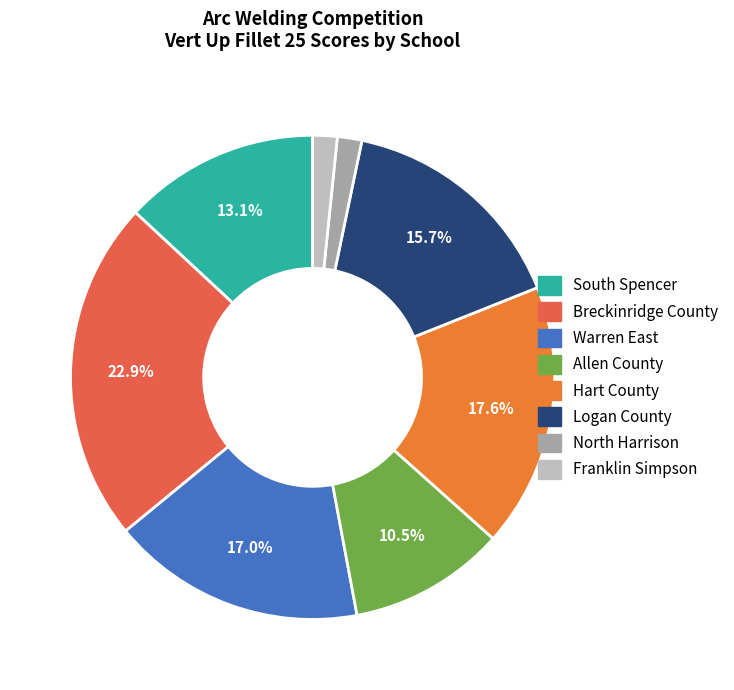

To the nearest percent, what portion does Hart County represent?

18%